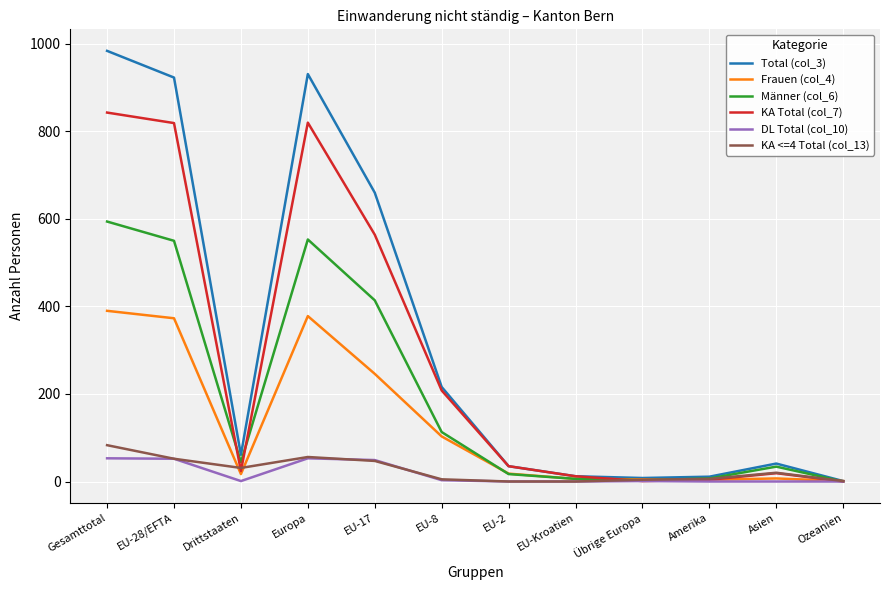

What are all the series names shown in the legend?

Total (col_3), Frauen (col_4), Männer (col_6), KA Total (col_7), DL Total (col_10), KA <=4 Total (col_13)